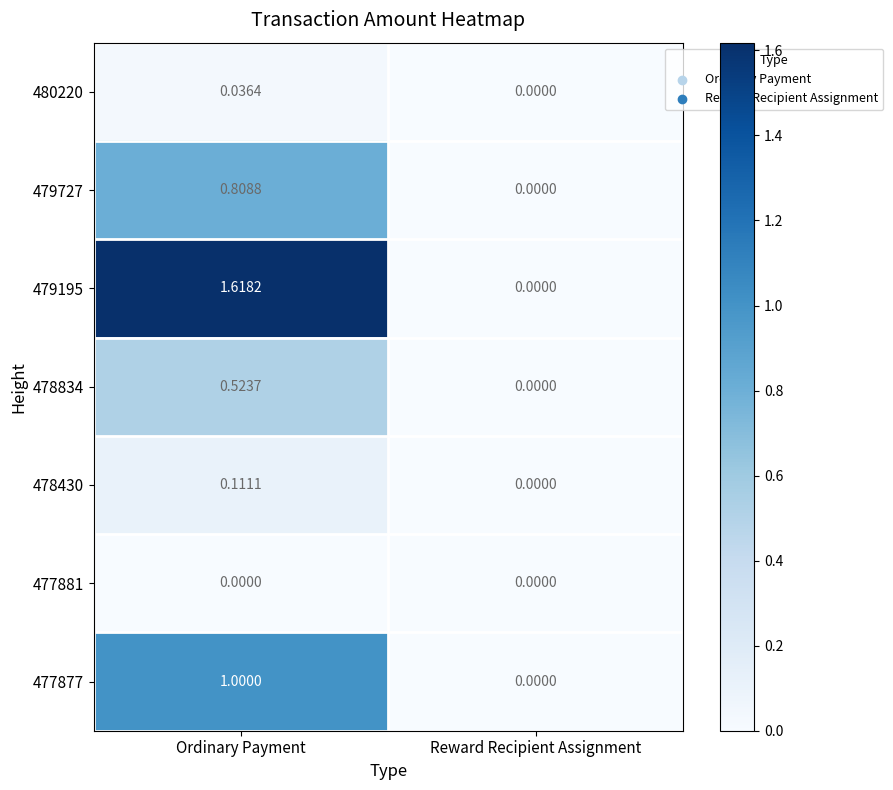

Count the number of categories in the chart.

2